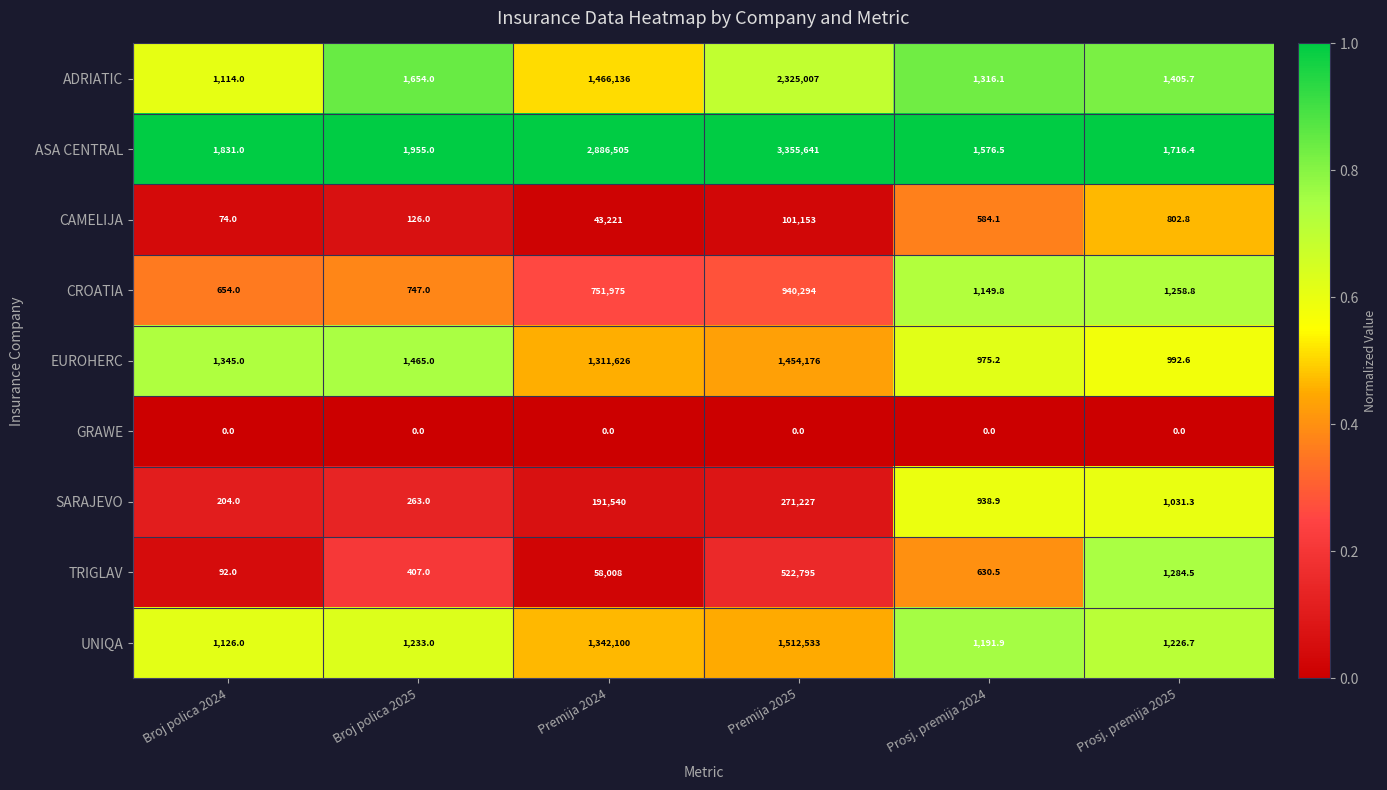

How many data points does each series have?

6